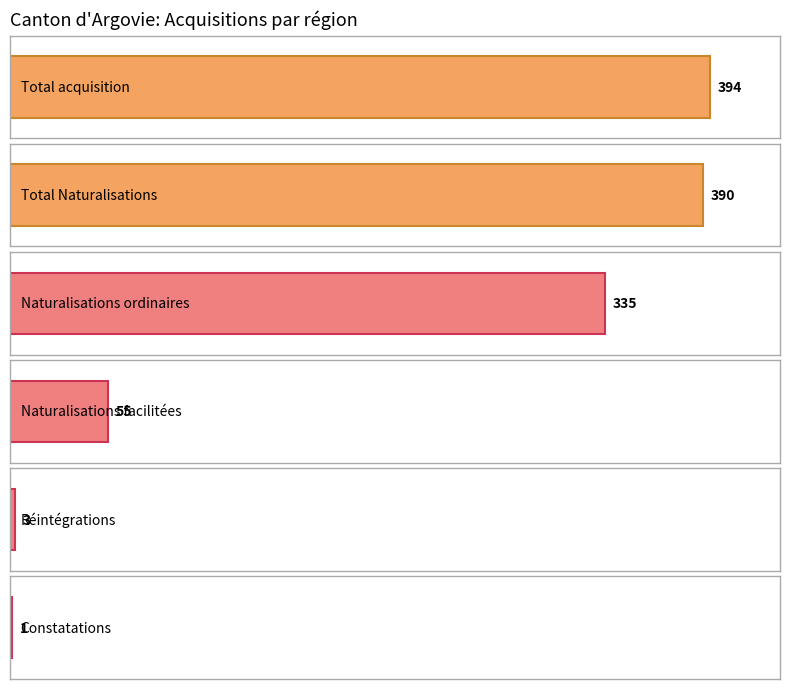

How many categories are shown in the chart?

6